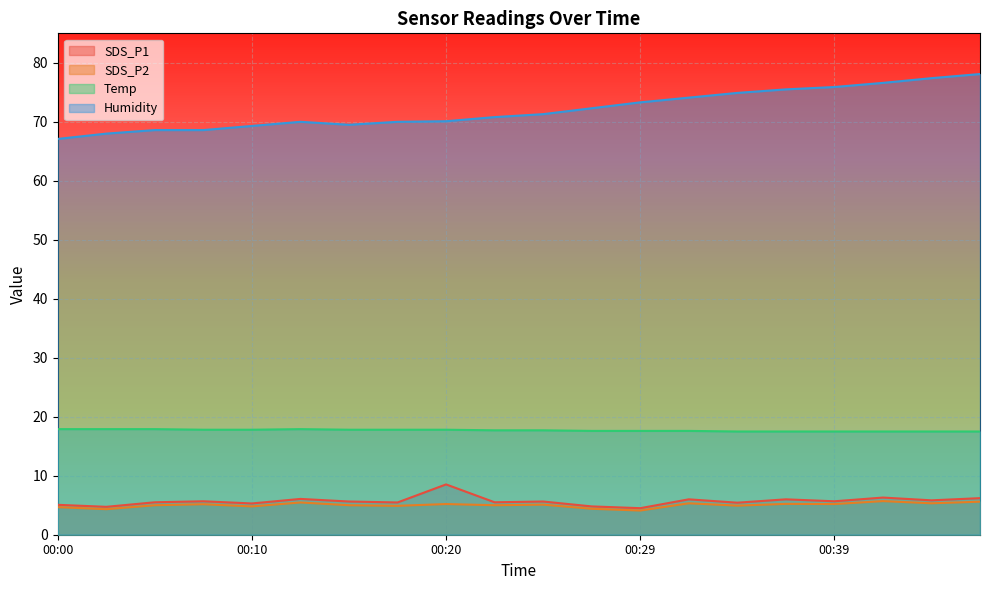

How many lines are shown in the chart?

4